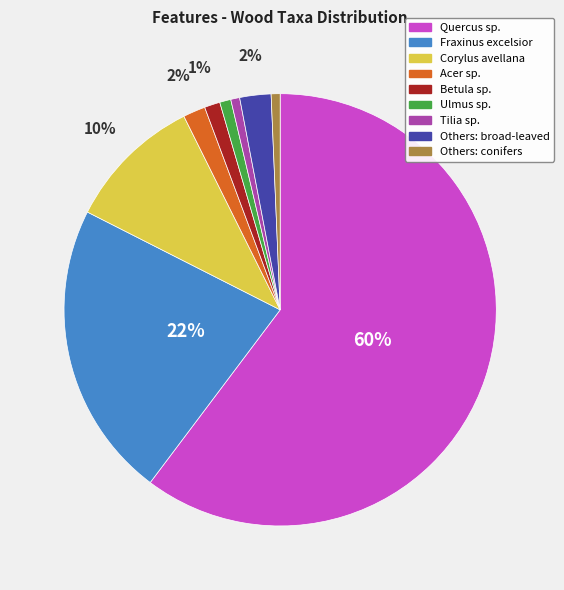

Which category has the biggest portion of the pie?

Quercus sp.